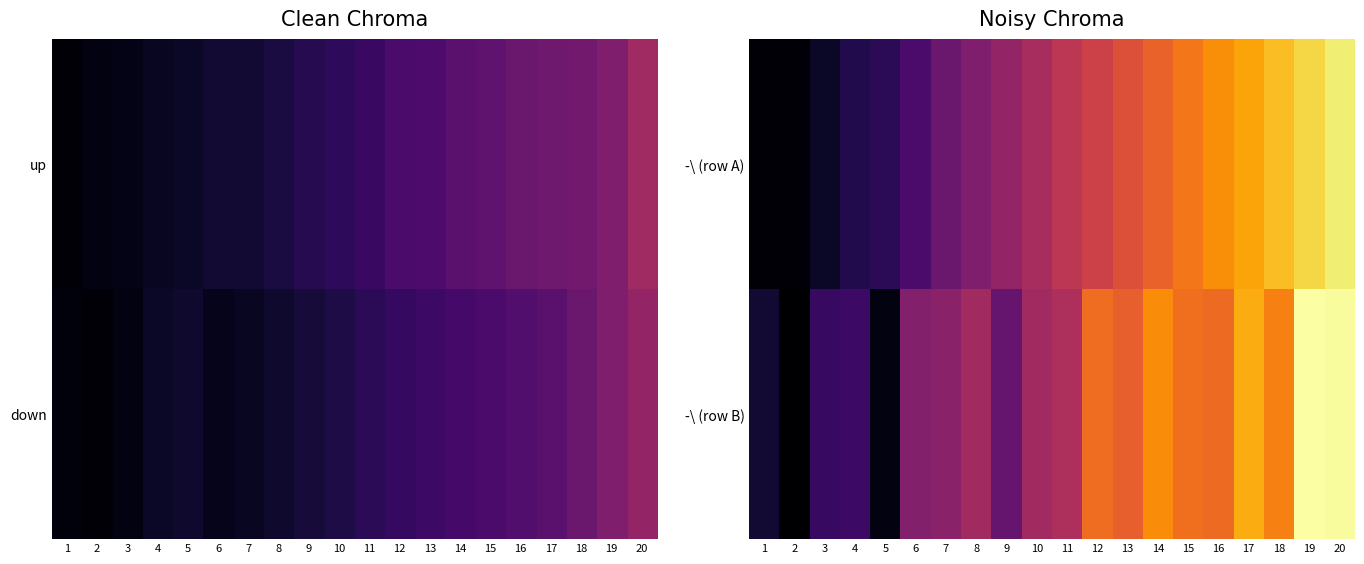

The value of -\ (row B) at 14 is 74.7. True or false?

True